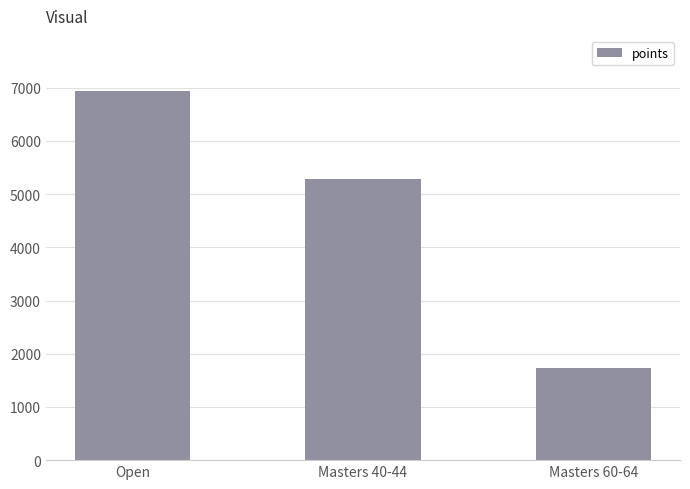

The chart shows a value of 6934.2 at Open. True or false?

True